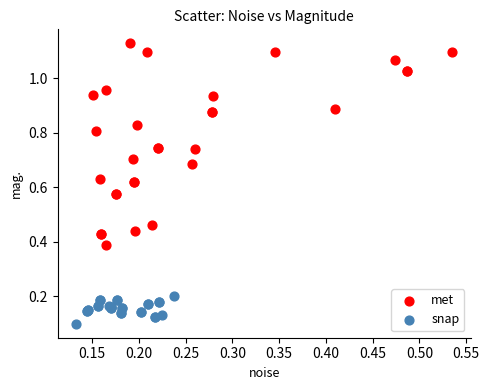

Which series has the largest Y range (max minus min)?

met